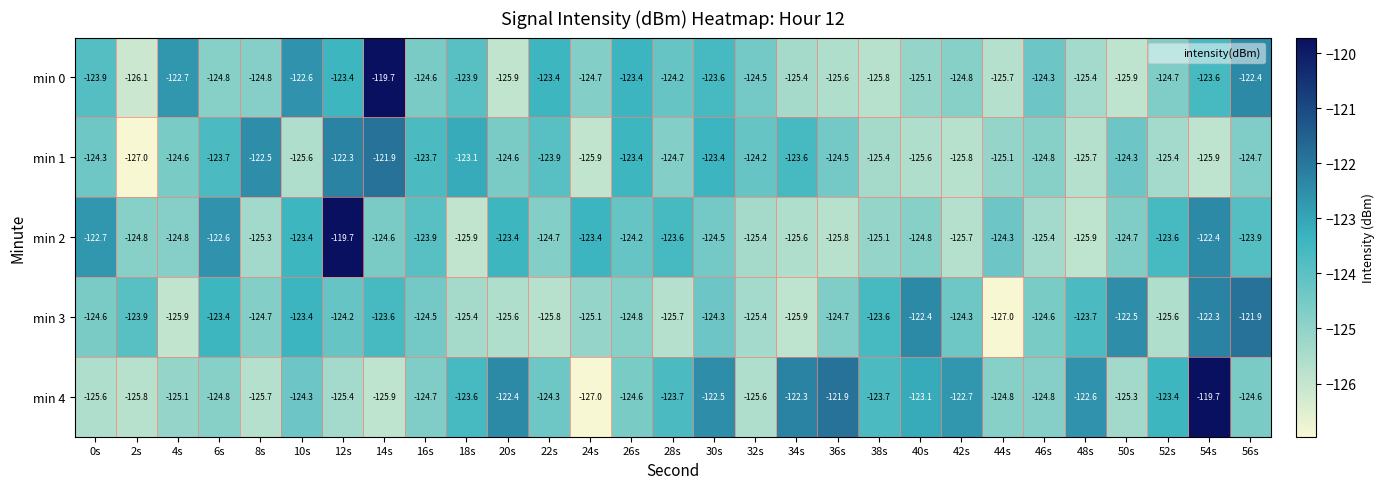

The min 0 series shows -80.2 at 36s. True or false?

False